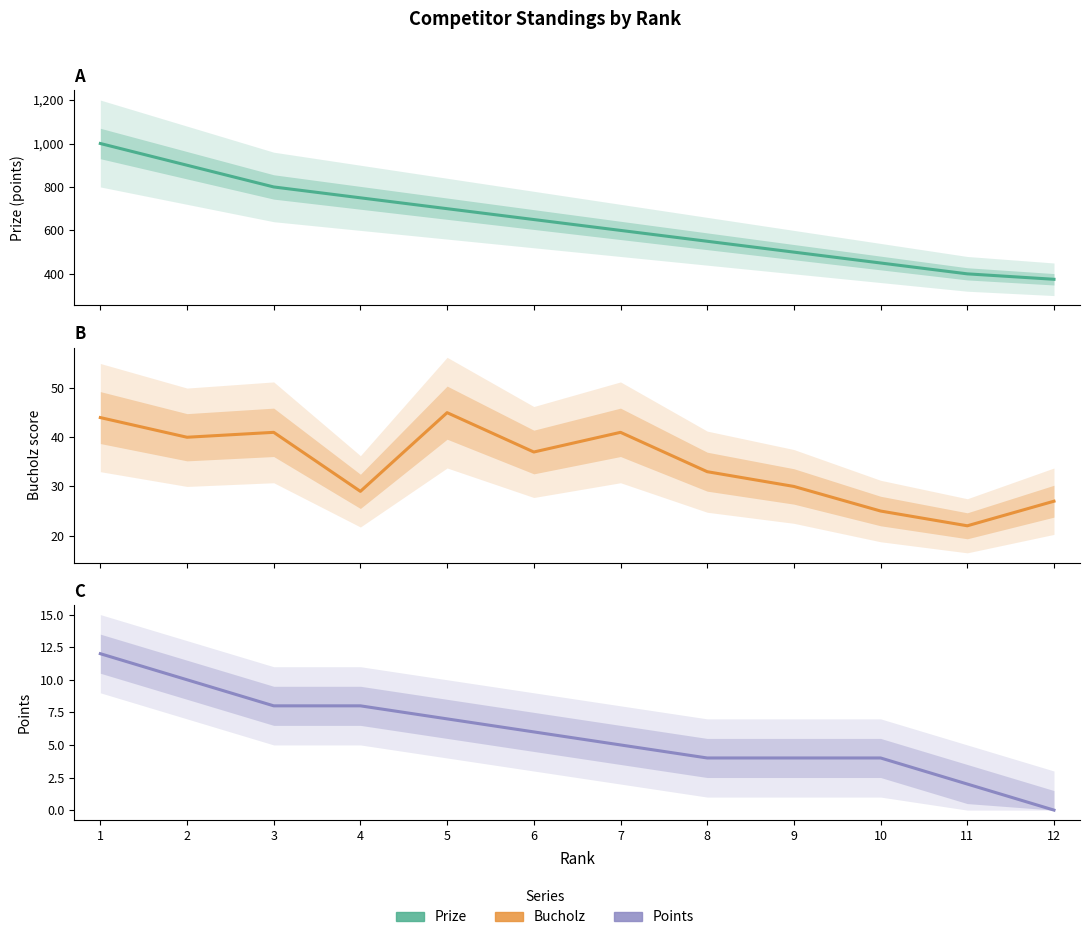

What is the spread (max minus min) of values at 8?

546